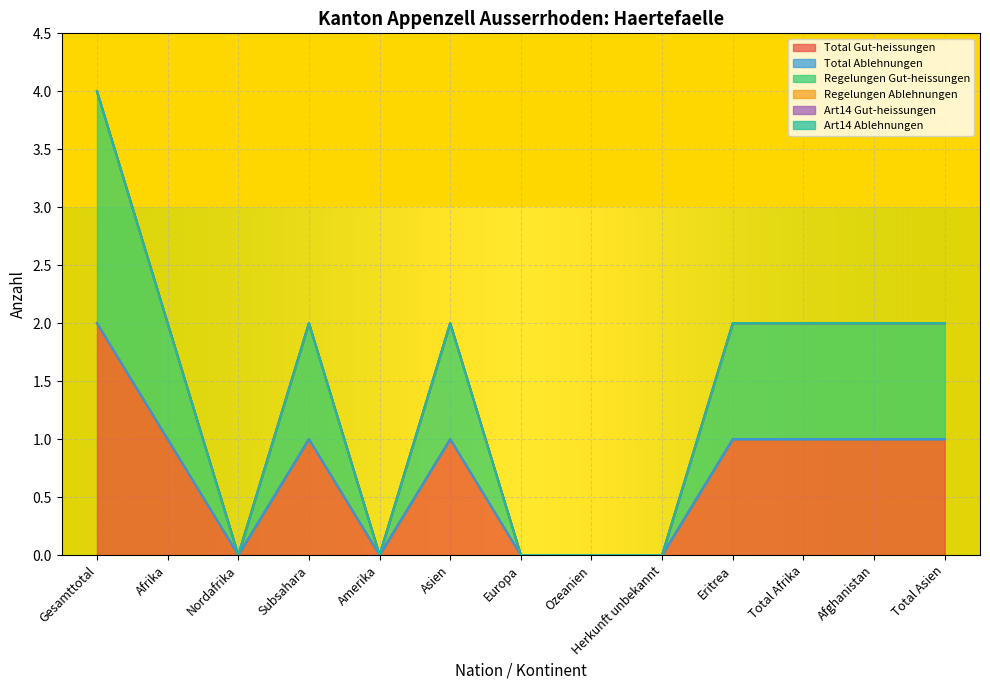

Which series has the widest spread of values?

Total Gut-heissungen